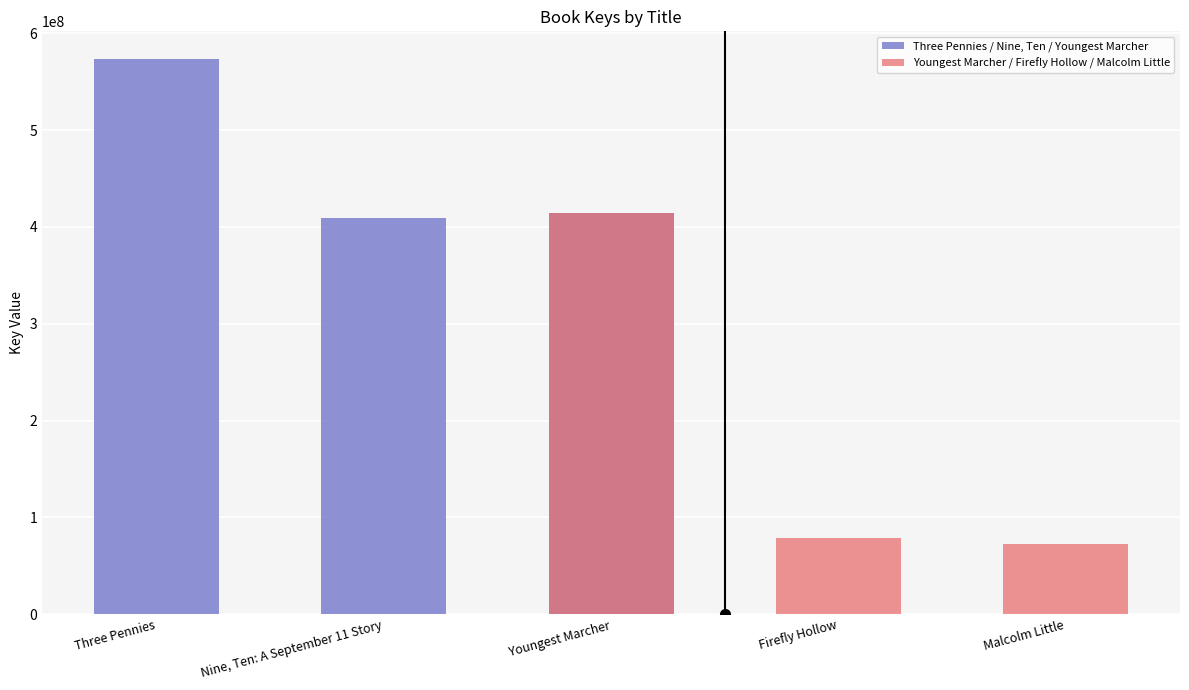

The value of Three Pennies / Nine, Ten / Youngest Marcher at Youngest Marcher is 265538859. True or false?

False